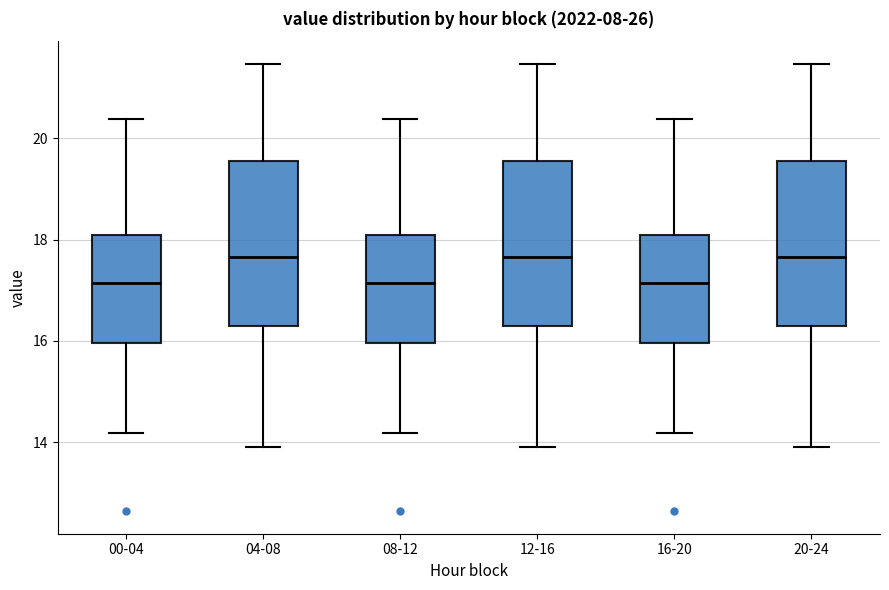

Reading left to right, read every box against the y-axis: the position of its median line, the range the box covers, and the ends of its whiskers. The values are not printed on the chart, so give them approximately, as read against the axis.

00-04: median 17.2, box 16.0 to 18.0, whiskers 14.2 to 20.4
04-08: median 17.6, box 16.2 to 19.6, whiskers 14.0 to 21.4
08-12: median 17.2, box 16.0 to 18.0, whiskers 14.2 to 20.4
12-16: median 17.6, box 16.2 to 19.6, whiskers 14.0 to 21.4
16-20: median 17.2, box 16.0 to 18.0, whiskers 14.2 to 20.4
20-24: median 17.6, box 16.2 to 19.6, whiskers 14.0 to 21.4